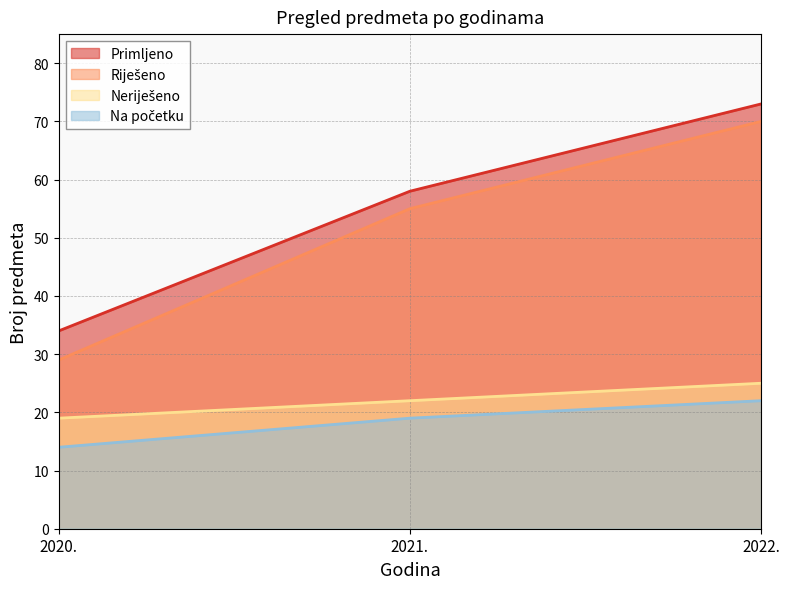

Is the value of Primljeno at 2020. greater than the value of Na početku at 2020.?

Yes